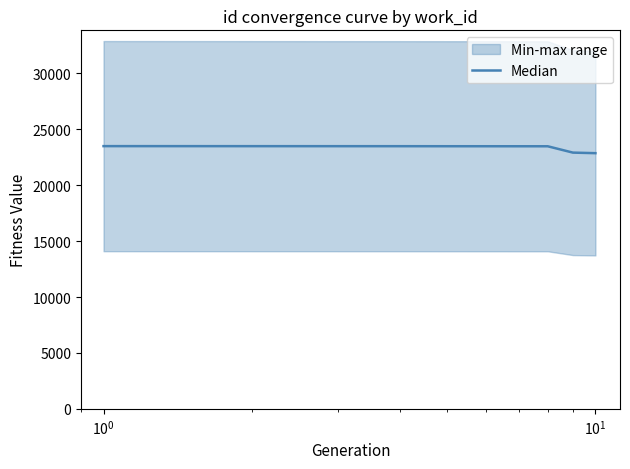

Reading left to right, list all the values displayed in this chart.

23501	23498	23496	23495	23492	23491	23489	23488	22921	22871